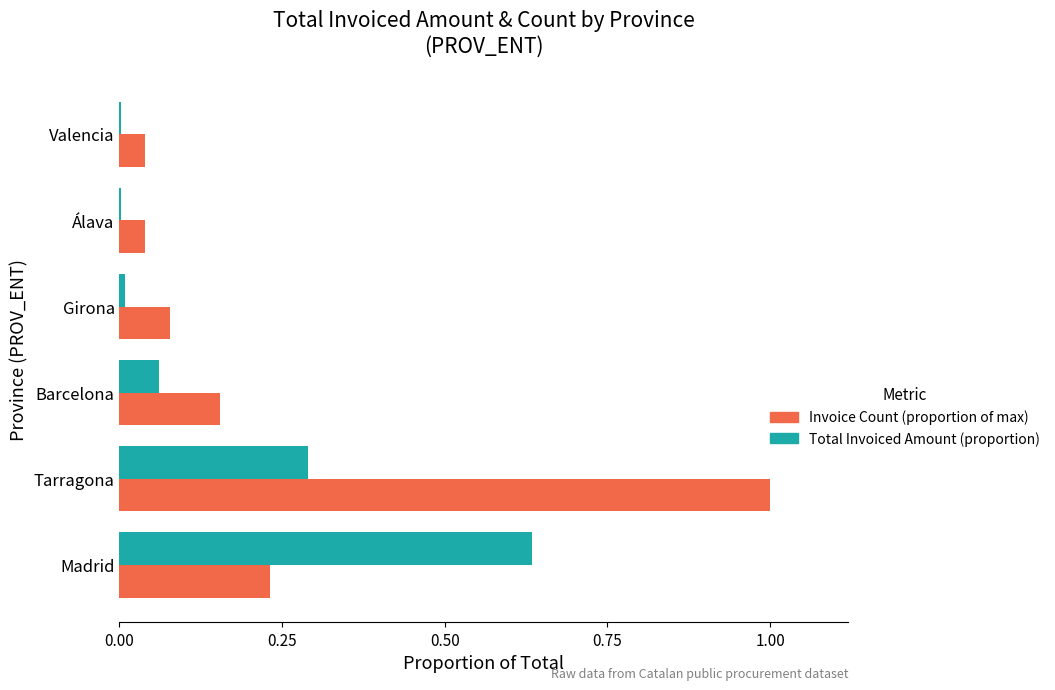

What is the approximate value of Total Invoiced Amount (proportion) at Tarragona?

0.3